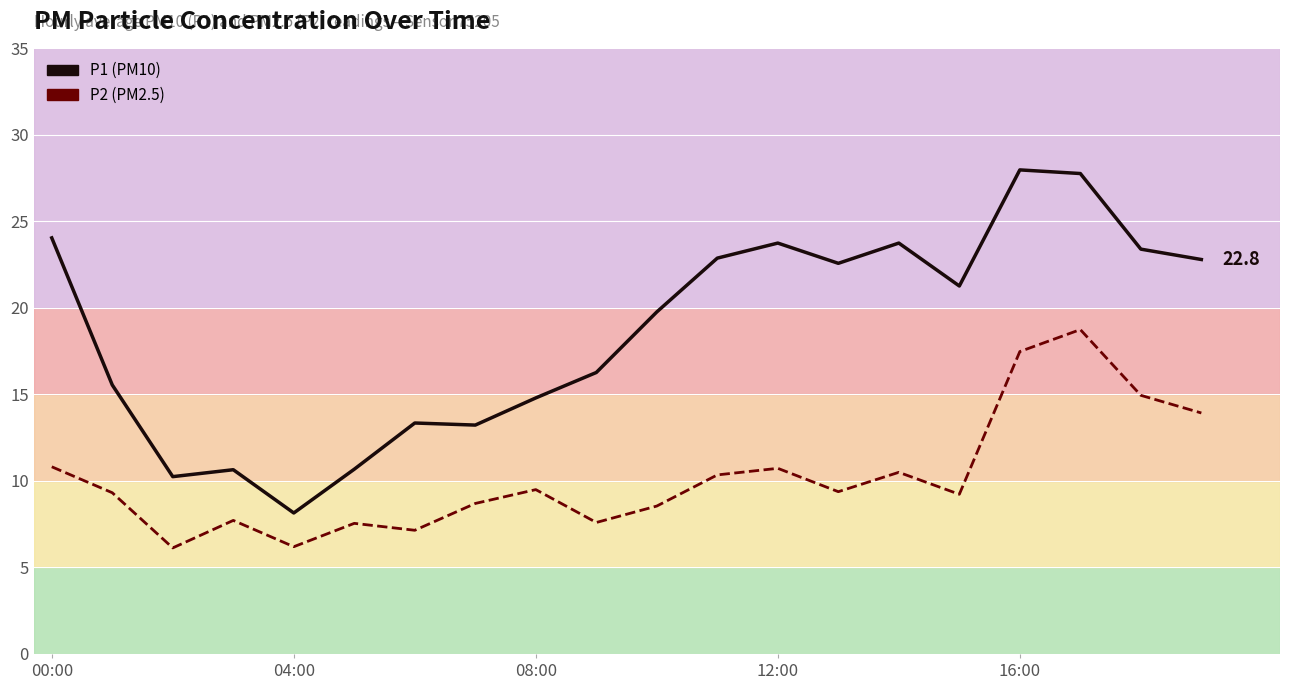

At which category does P1 reach its first local peak?

12:00